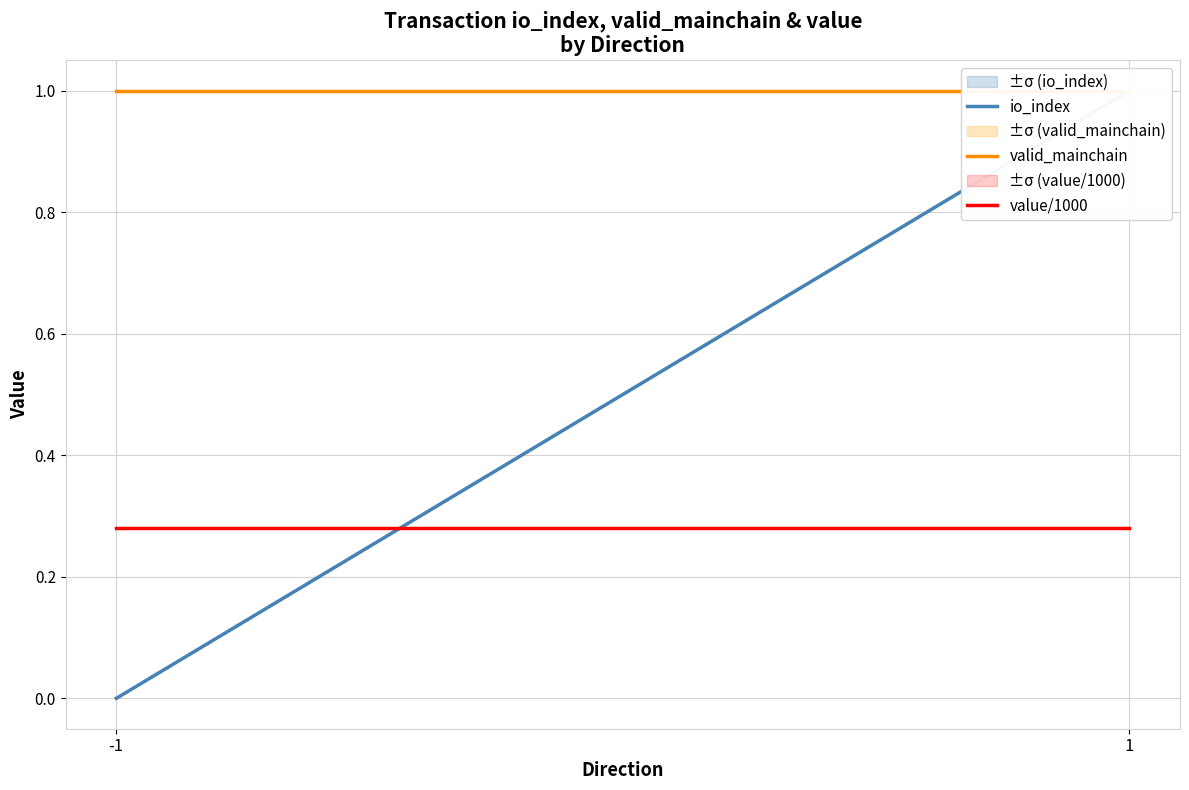

At which label does io_index reach its minimum?

-1